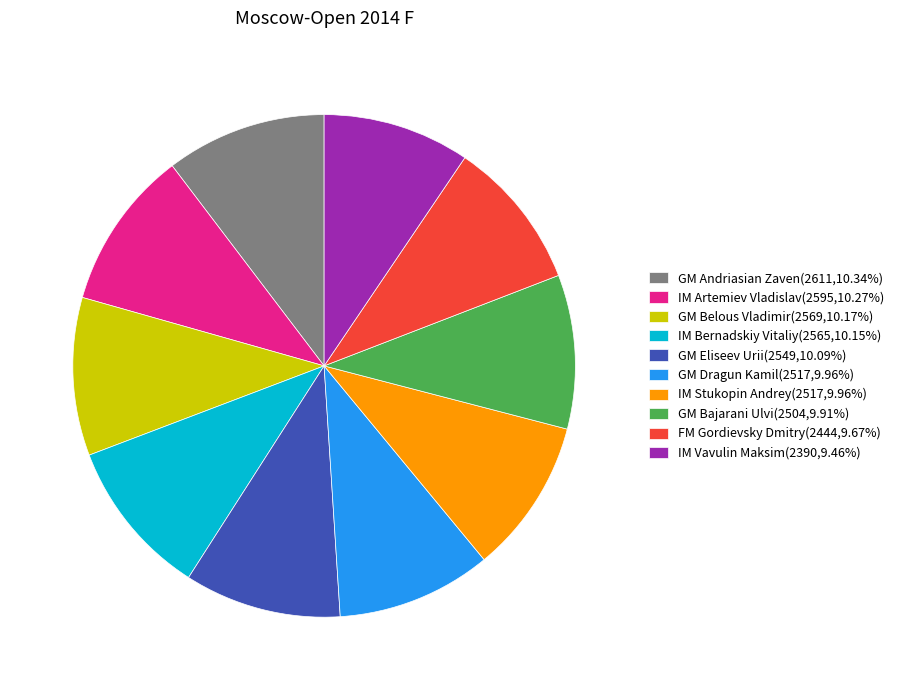

Is the sum of GM Eliseev Urii(2549,10.09%) and GM Belous Vladimir(2569,10.17%) greater than half?

No